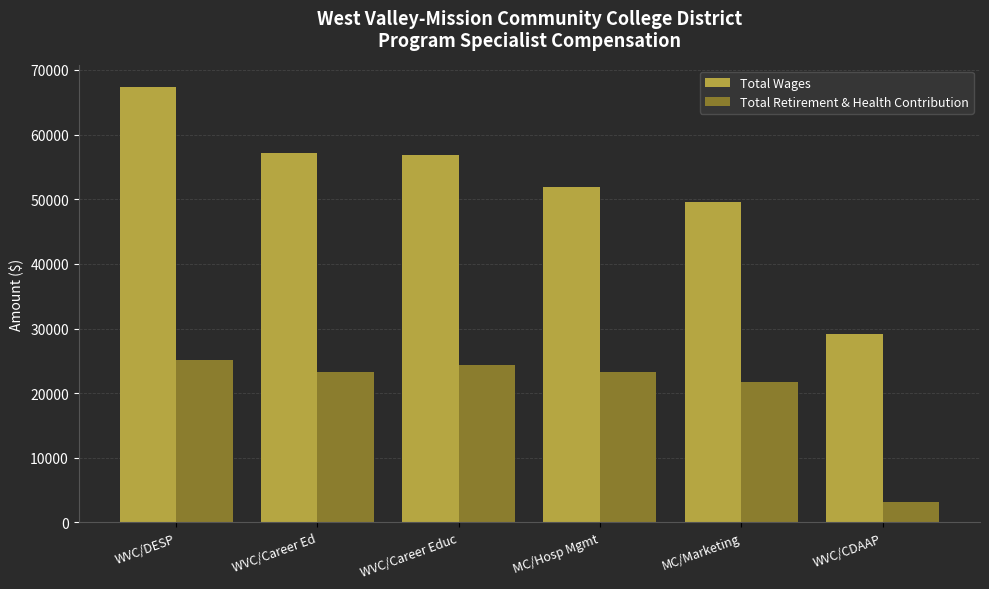

What is the sum of the Total Retirement & Health Contribution values at MC/Marketing and WVC/DESP?

46810